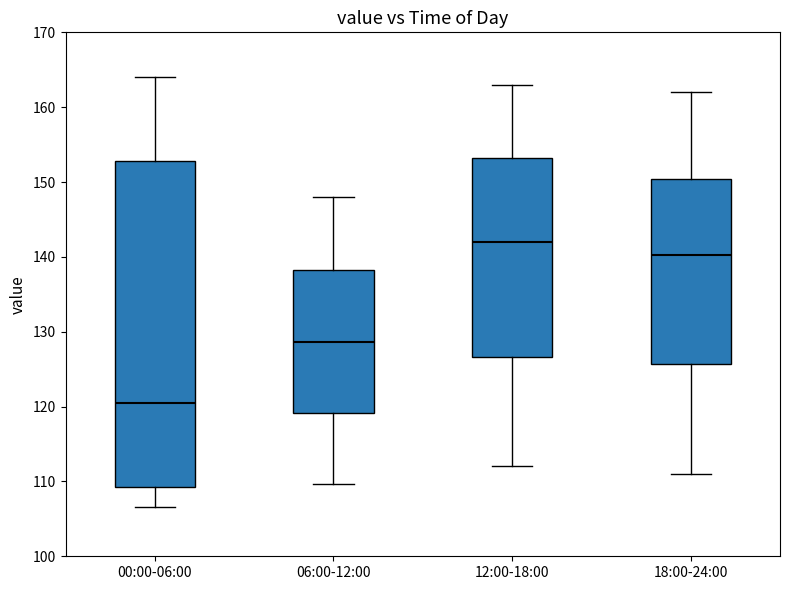

Which box has the highest median line?

12:00-18:00